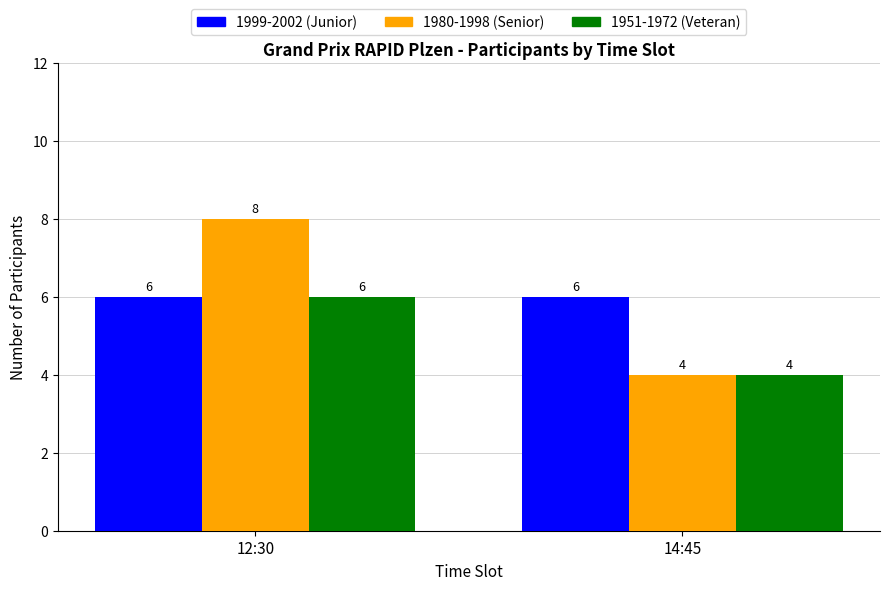

What is the approximate value of 1980-1998 (Senior) at 14:45?

4